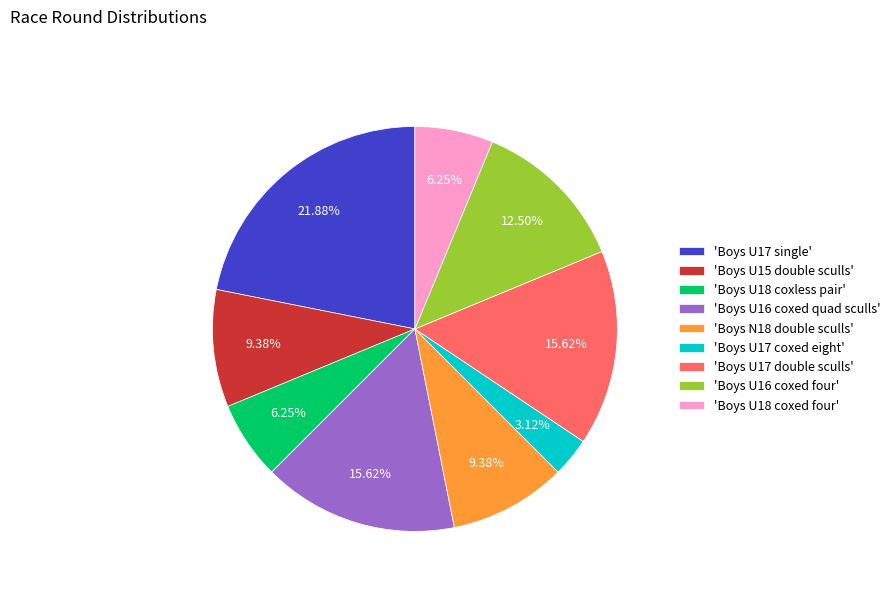

Between 'Boys U16 coxed quad sculls' and 'Boys U16 coxed four', which is larger?

'Boys U16 coxed quad sculls'